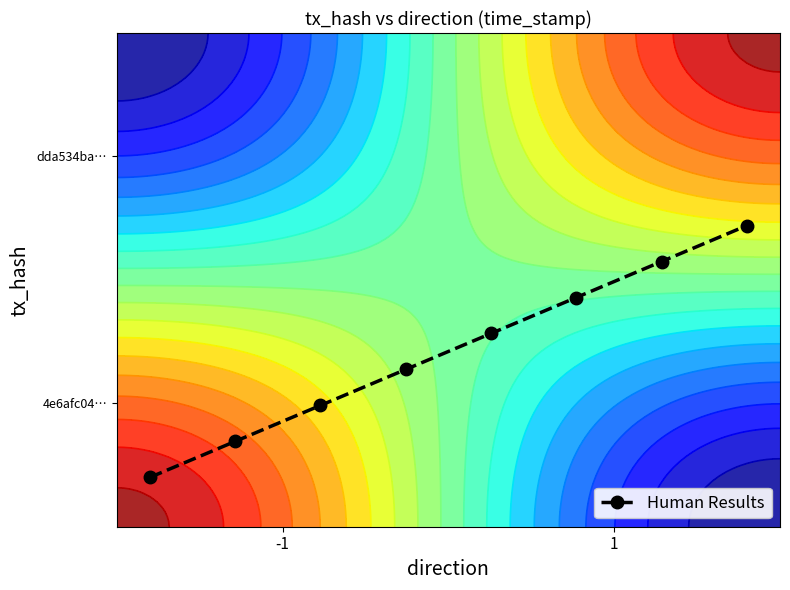

What is the maximum value shown in the chart?

0.6